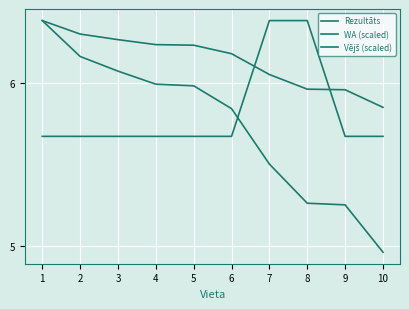

What is the sum of the Vējš (scaled) values at 2 and 8?

12.1